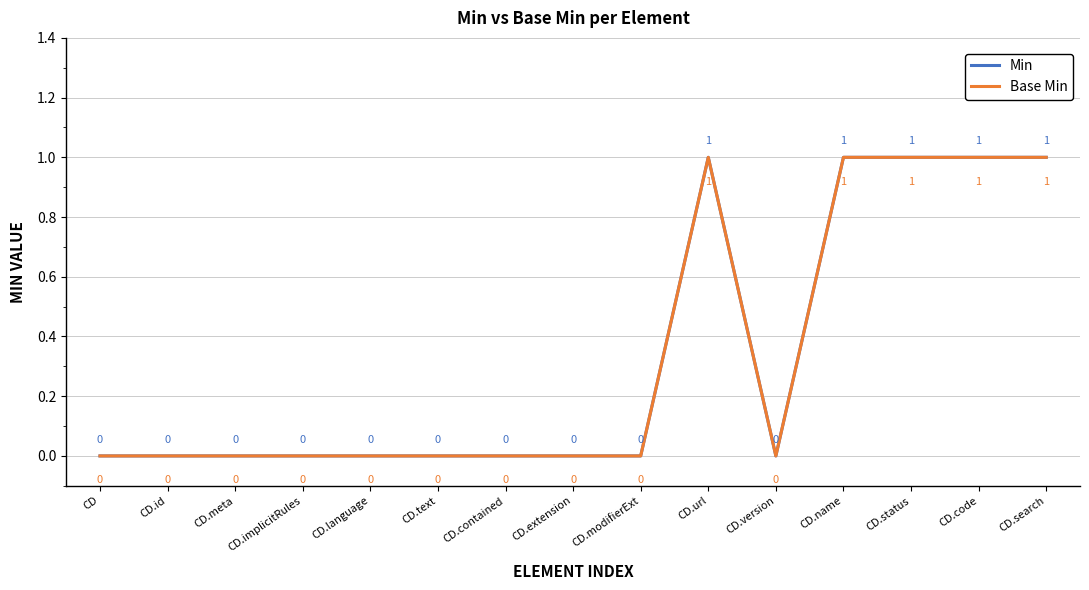

Does the chart have visible grid lines?

Yes